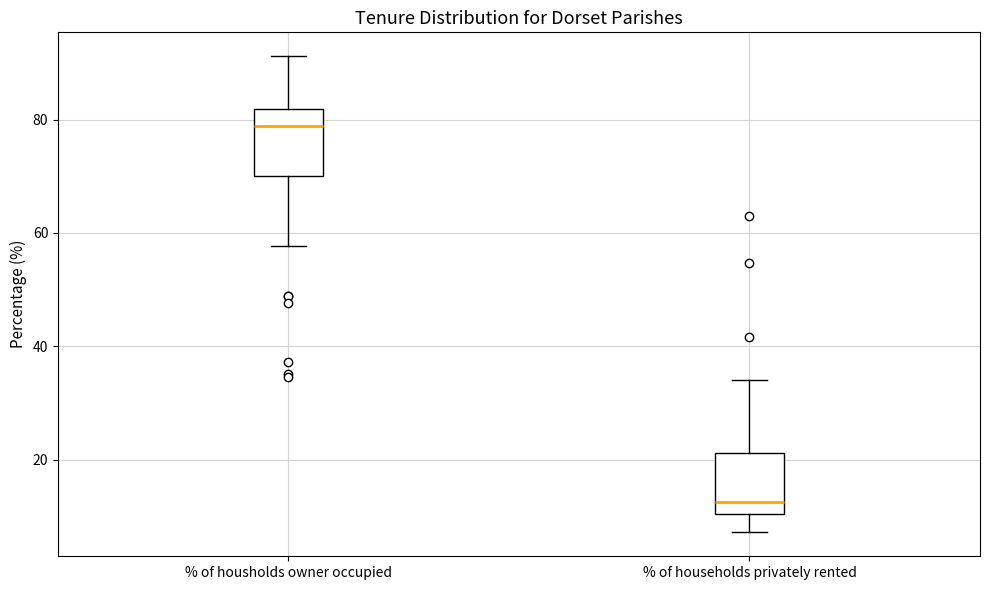

Reading left to right, transcribe this box plot: for each box, give where its median line is, the range the box spans, and where its two whiskers end, as read against the y-axis. The values are not printed on the chart, so give them approximately, as read against the axis.

% of housholds owner occupied: median 78, box 70 to 82, whiskers 58 to 92
% of households privately rented: median 12, box 10 to 22, whiskers 8 to 34